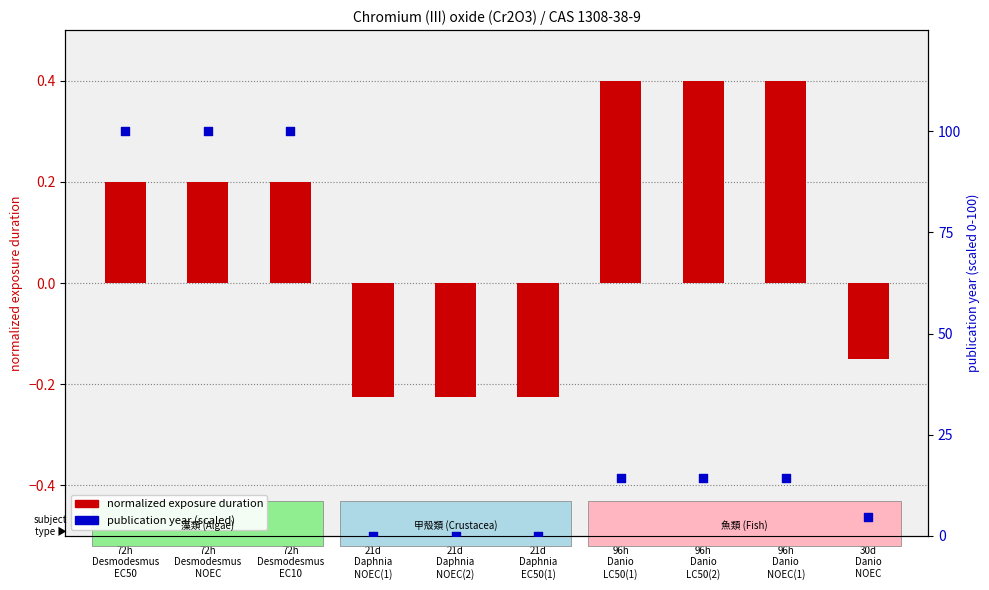

What is the total value across all series at 30d
Danio
NOEC?

4.6